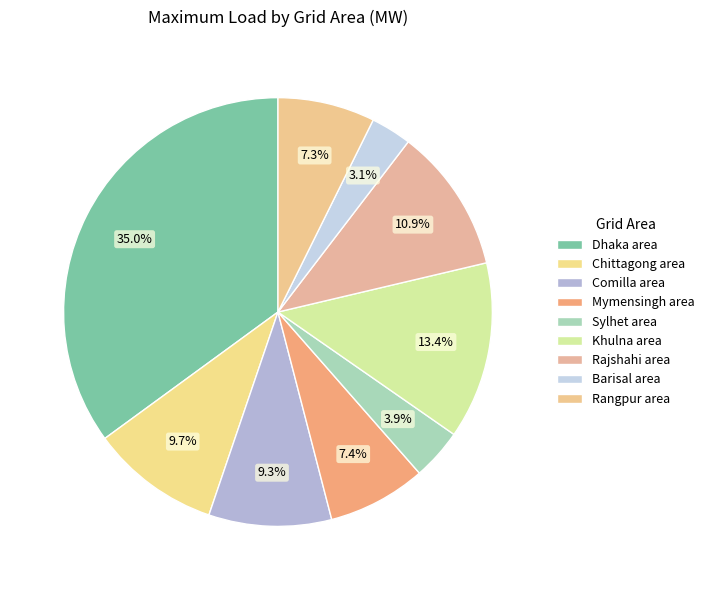

What percentage is the Rangpur area slice, to the nearest percent?

7%